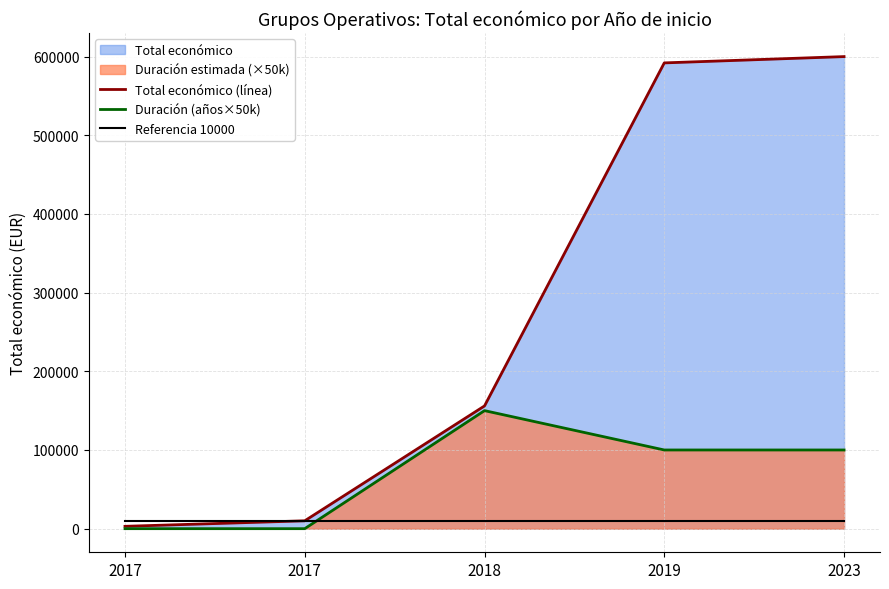

How many lines are shown in the chart?

3